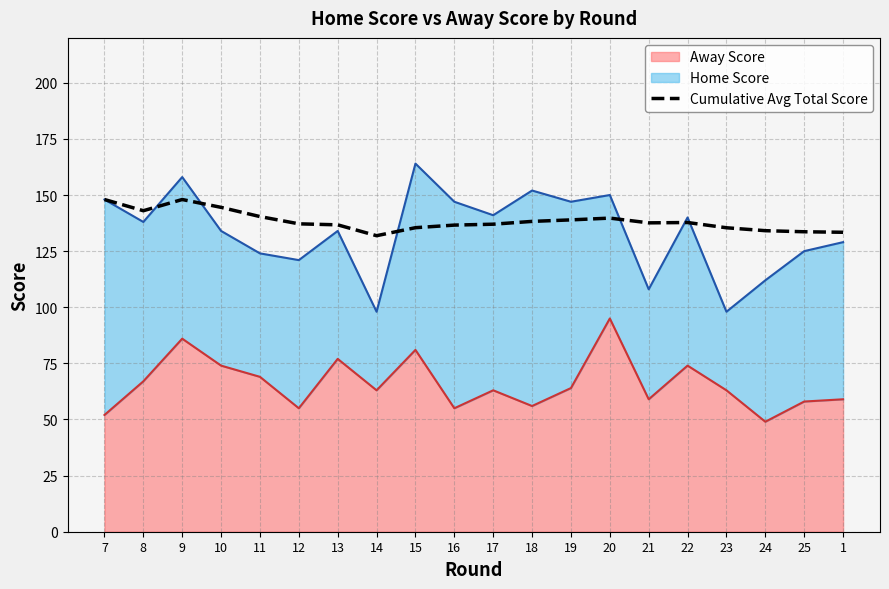

What is the sum of the values at 12 and 21?

274.8